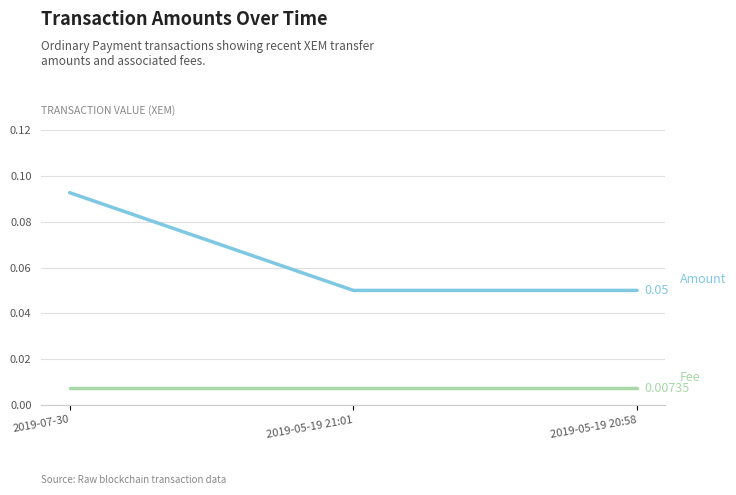

At which category is the sum across all series the highest?

2019-07-30